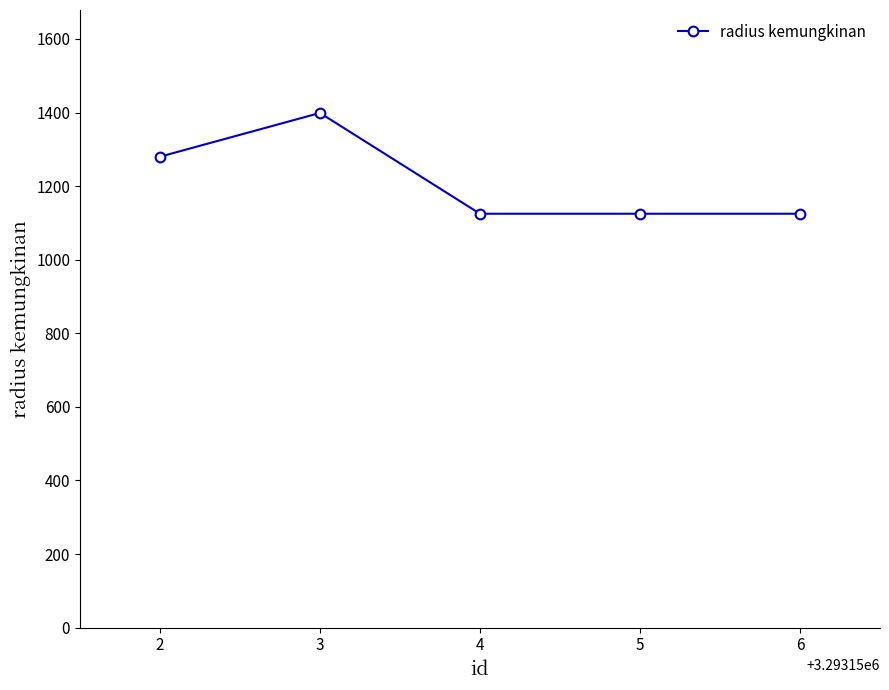

At which category does the data reach its first local peak?

3